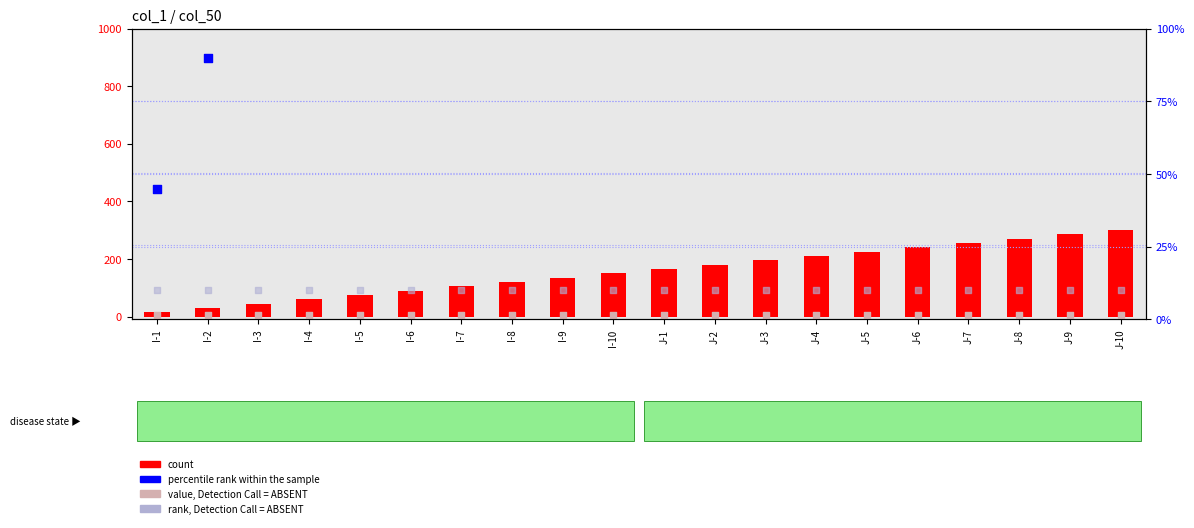

Which series contains the highest Y value?

percentile rank within the sample